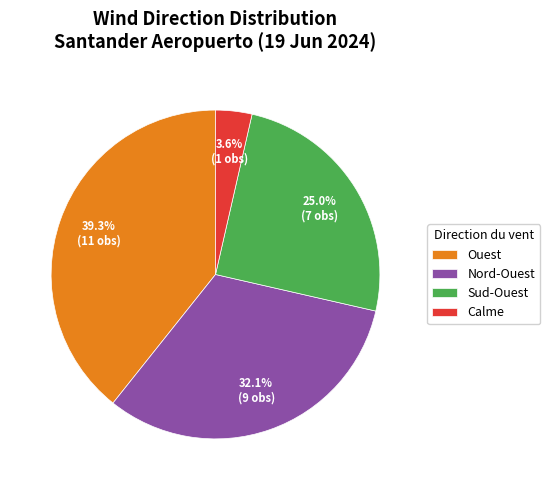

Which category has the biggest portion of the pie?

Ouest